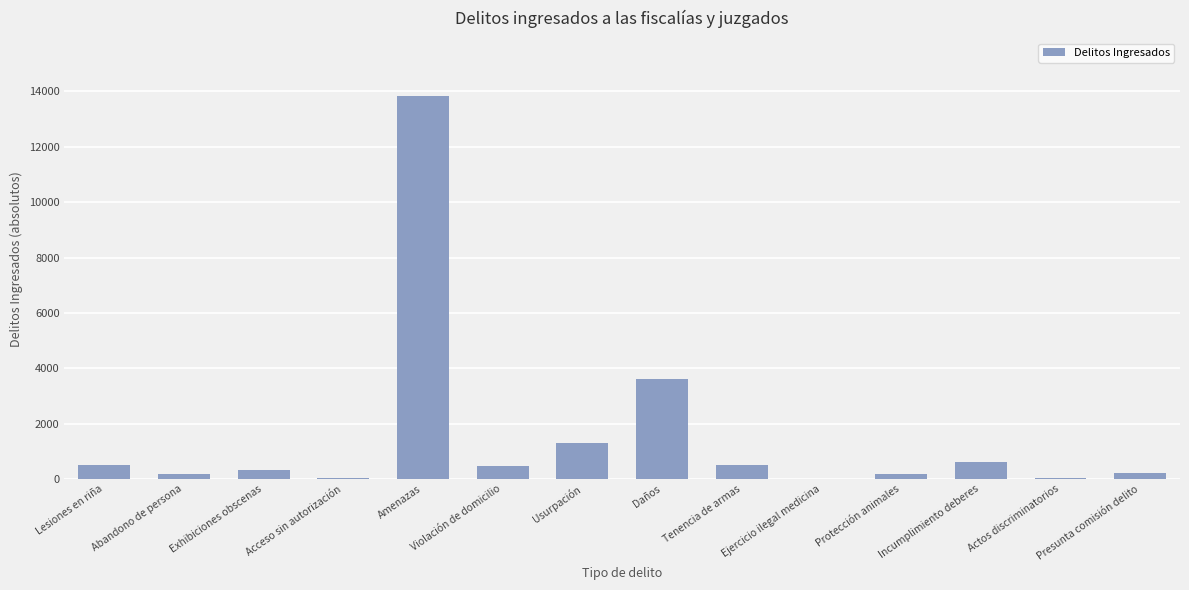

Between Amenazas and Usurpación, which is larger?

Amenazas